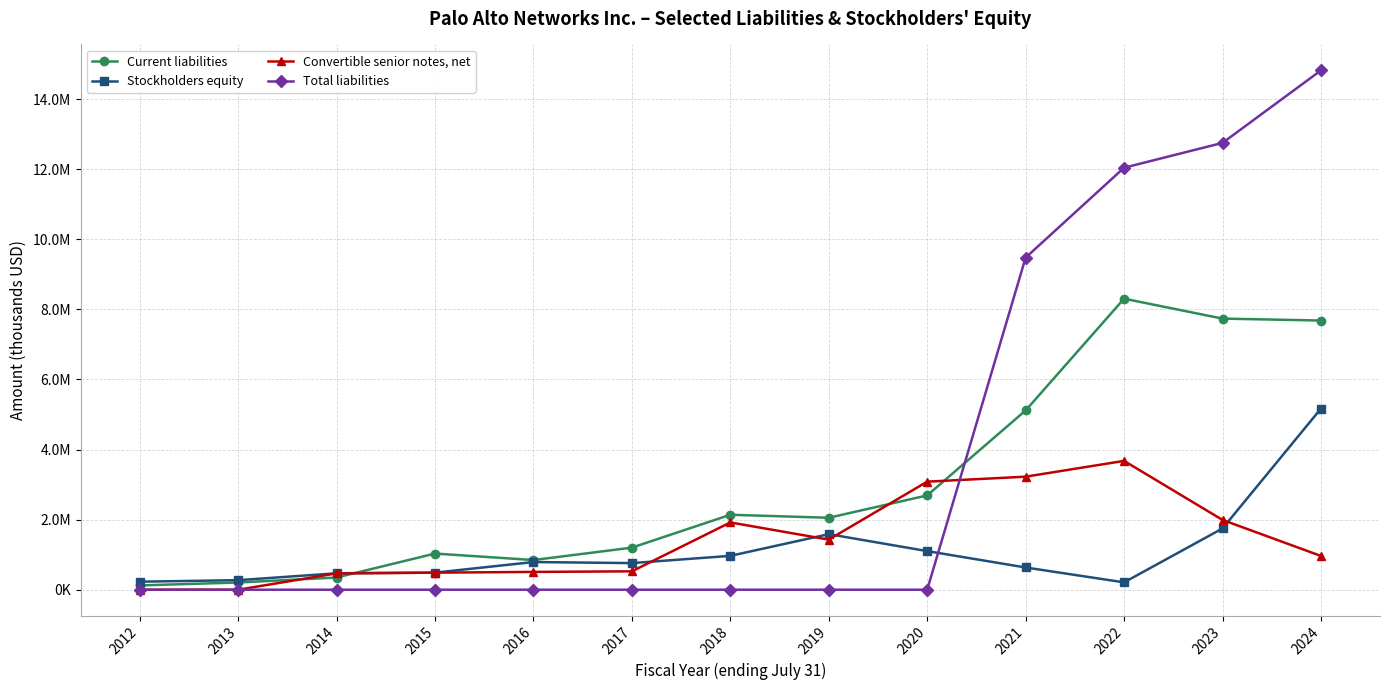

Which series has the largest total across all categories?

Total liabilities